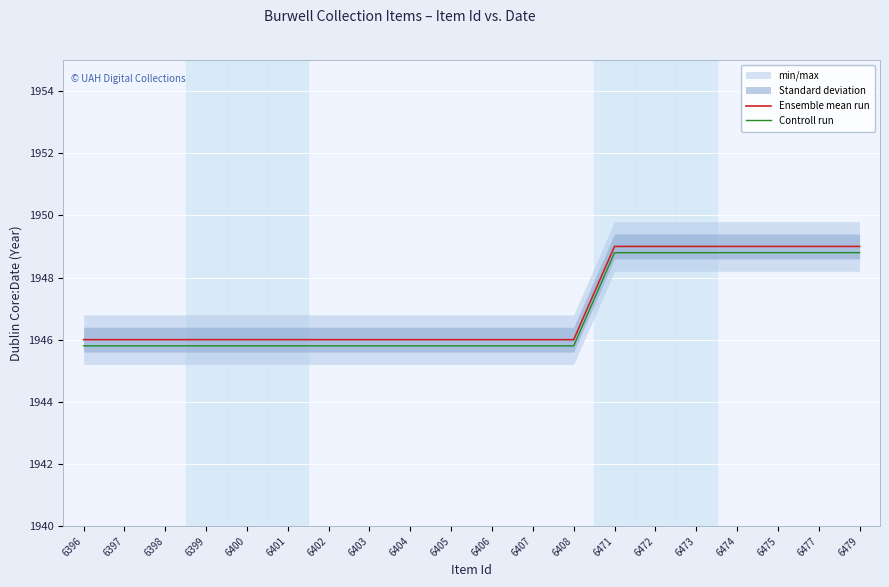

Which has a higher value, 6401 or 6473?

6473